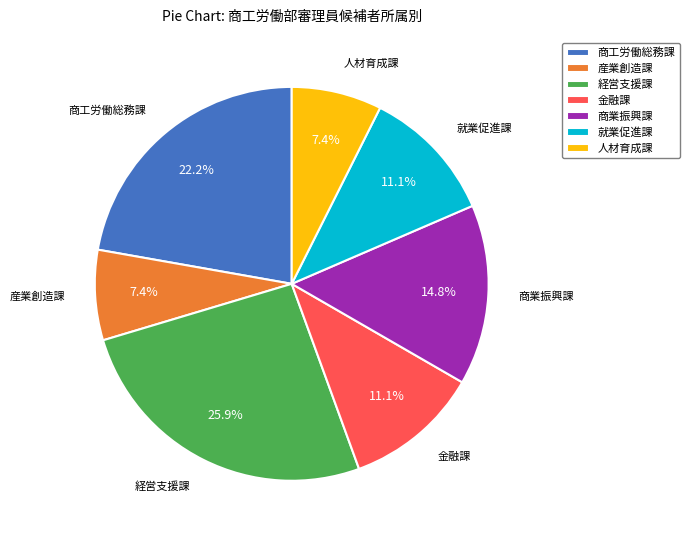

Between 産業創造課 and 商業振興課, which is larger?

商業振興課